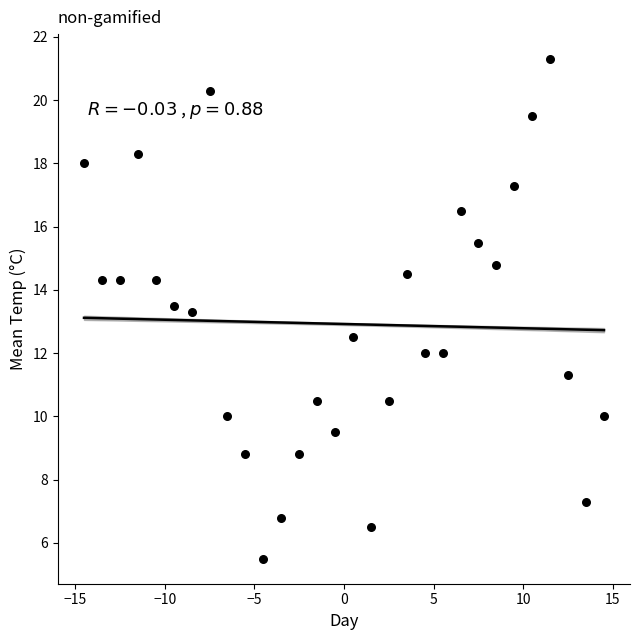

What Y value in the scatter plot is closest to 13?

13.3